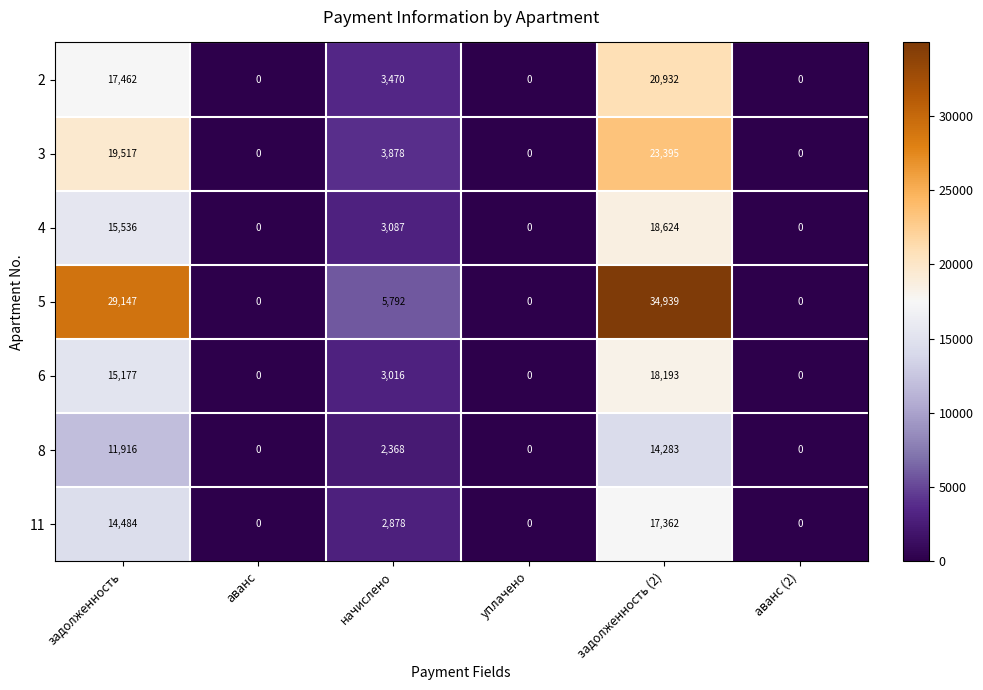

What is the difference between the second highest and minimum values in the 11 series?

14484